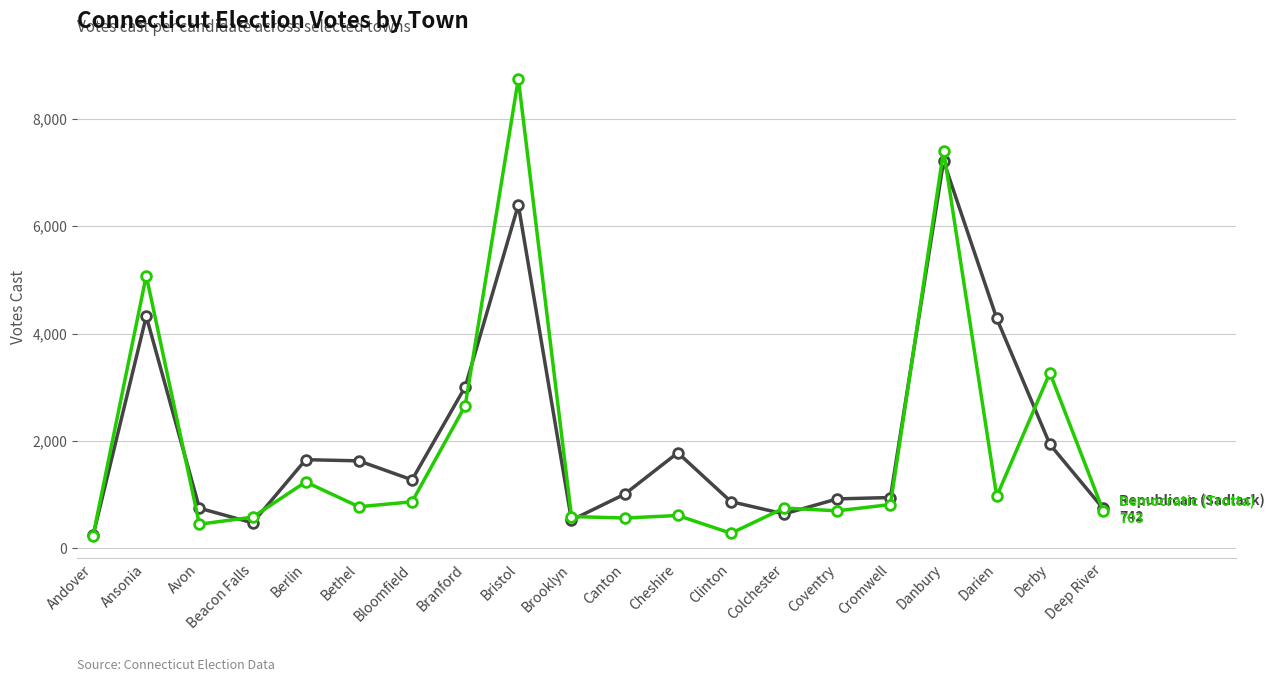

What is the label of the 2nd point from the right?

Derby